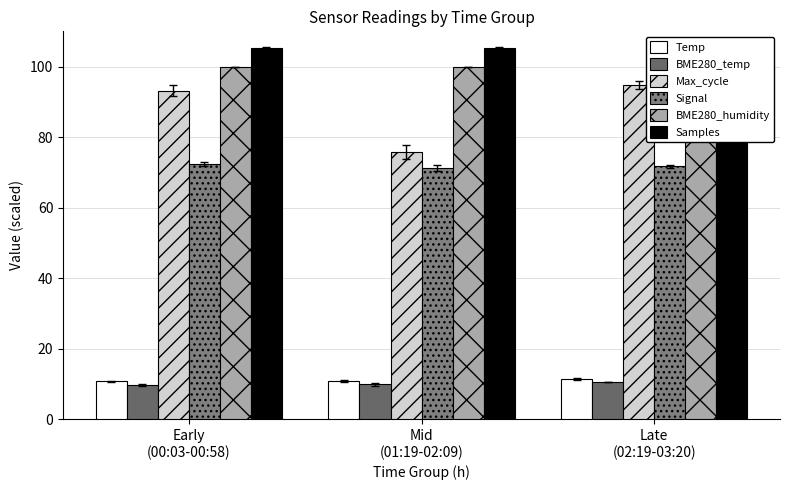

Which series has the widest spread of values?

Max_cycle